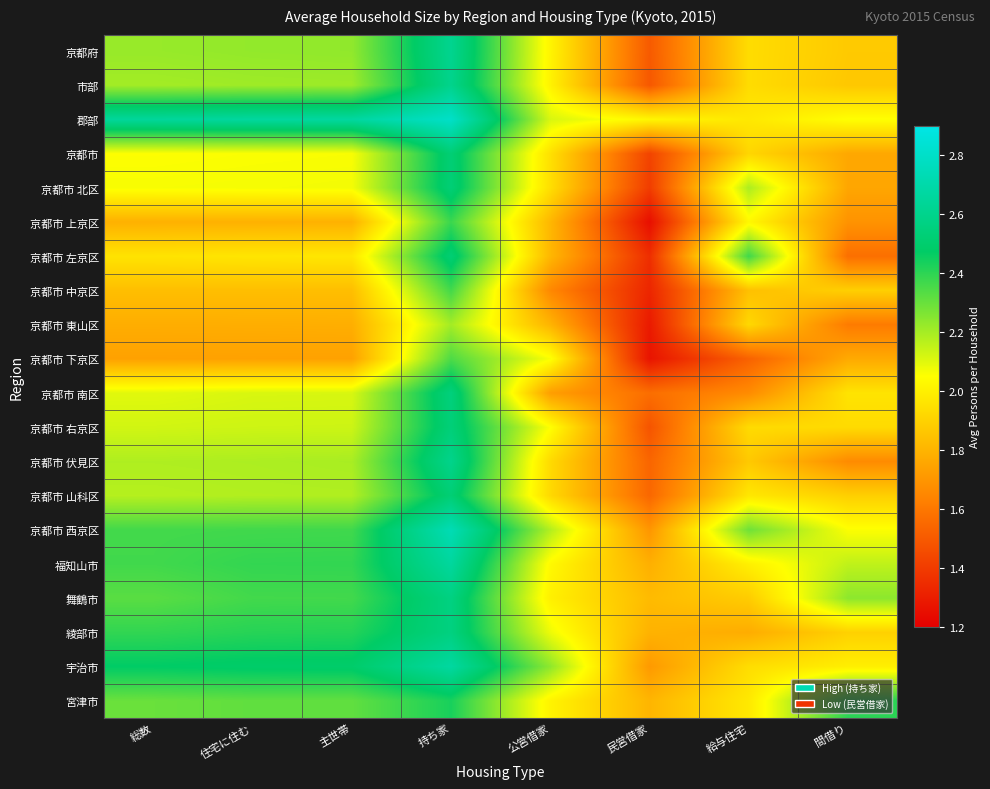

Reading left to right, transcribe all the data shown in this chart.

京都府: 総数=2.2	住宅に住む=2.2	主世帯=2.2	持ち家=2.6	公営借家=2.0	民営借家=1.5	給与住宅=1.9	間借り=1.9
市部: 総数=2.2	住宅に住む=2.2	主世帯=2.2	持ち家=2.6	公営借家=2.0	民営借家=1.5	給与住宅=1.9	間借り=1.9
郡部: 総数=2.6	住宅に住む=2.7	主世帯=2.7	持ち家=2.8	公営借家=2.1	民営借家=2.0	給与住宅=2.0	間借り=2.1
京都市: 総数=2.1	住宅に住む=2.1	主世帯=2.1	持ち家=2.5	公営借家=1.9	民営借家=1.4	給与住宅=1.9	間借り=1.8
京都市 北区: 総数=2.1	住宅に住む=2.1	主世帯=2.1	持ち家=2.5	公営借家=1.9	民営借家=1.4	給与住宅=2.2	間借り=1.8
京都市 上京区: 総数=1.8	住宅に住む=1.8	主世帯=1.8	持ち家=2.4	公営借家=1.8	民営借家=1.3	給与住宅=2.0	間借り=1.7
京都市 左京区: 総数=2.0	住宅に住む=2.0	主世帯=2.0	持ち家=2.5	公営借家=1.8	民営借家=1.4	給与住宅=2.4	間借り=1.6
京都市 中京区: 総数=1.8	住宅に住む=1.8	主世帯=1.8	持ち家=2.4	公営借家=1.7	民営借家=1.3	給与住宅=1.8	間借り=1.9
京都市 東山区: 総数=1.8	住宅に住む=1.8	主世帯=1.8	持ち家=2.2	公営借家=1.8	民営借家=1.3	給与住宅=1.9	間借り=1.6
京都市 下京区: 総数=1.7	住宅に住む=1.7	主世帯=1.7	持ち家=2.3	公営借家=2.1	民営借家=1.3	給与住宅=1.5	間借り=1.8
京都市 南区: 総数=2.1	住宅に住む=2.1	主世帯=2.1	持ち家=2.6	公営借家=1.7	民営借家=1.6	給与住宅=1.7	間借り=2.0
京都市 右京区: 総数=2.1	住宅に住む=2.1	主世帯=2.1	持ち家=2.5	公営借家=2.1	民営借家=1.5	給与住宅=1.9	間借り=1.9
京都市 伏見区: 総数=2.2	住宅に住む=2.2	主世帯=2.2	持ち家=2.6	公営借家=1.9	民営借家=1.5	給与住宅=1.9	間借り=1.7
京都市 山科区: 総数=2.2	住宅に住む=2.2	主世帯=2.2	持ち家=2.5	公営借家=1.9	民営借家=1.5	給与住宅=2.0	間借り=1.9
京都市 西京区: 総数=2.4	住宅に住む=2.4	主世帯=2.4	持ち家=2.7	公営借家=2.2	民営借家=1.7	給与住宅=2.3	間借り=2.1
福知山市: 総数=2.4	住宅に住む=2.4	主世帯=2.4	持ち家=2.7	公営借家=2.0	民営借家=1.8	給与住宅=2.0	間借り=2.2
舞鶴市: 総数=2.3	住宅に住む=2.4	主世帯=2.4	持ち家=2.6	公営借家=2.0	民営借家=1.8	給与住宅=1.9	間借り=2.2
綾部市: 総数=2.4	住宅に住む=2.4	主世帯=2.4	持ち家=2.6	公営借家=2.1	民営借家=1.8	給与住宅=1.8	間借り=1.9
宇治市: 総数=2.5	住宅に住む=2.5	主世帯=2.5	持ち家=2.7	公営借家=2.2	民営借家=1.7	給与住宅=1.9	間借り=2.0
宮津市: 総数=2.3	住宅に住む=2.3	主世帯=2.3	持ち家=2.4	公営借家=2.0	民営借家=1.8	給与住宅=2.0	間借り=2.4